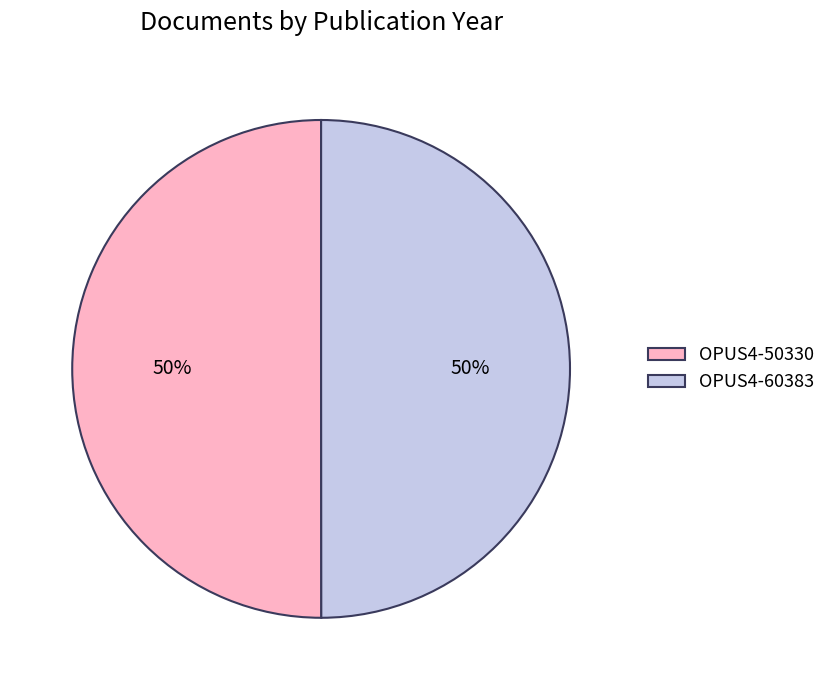

What percentage is the OPUS4-60383 slice, to the nearest percent?

50%